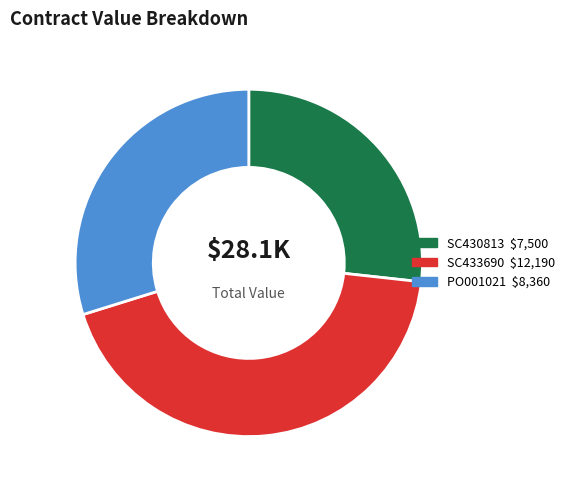

Which category has the smallest portion of the pie?

SC430813